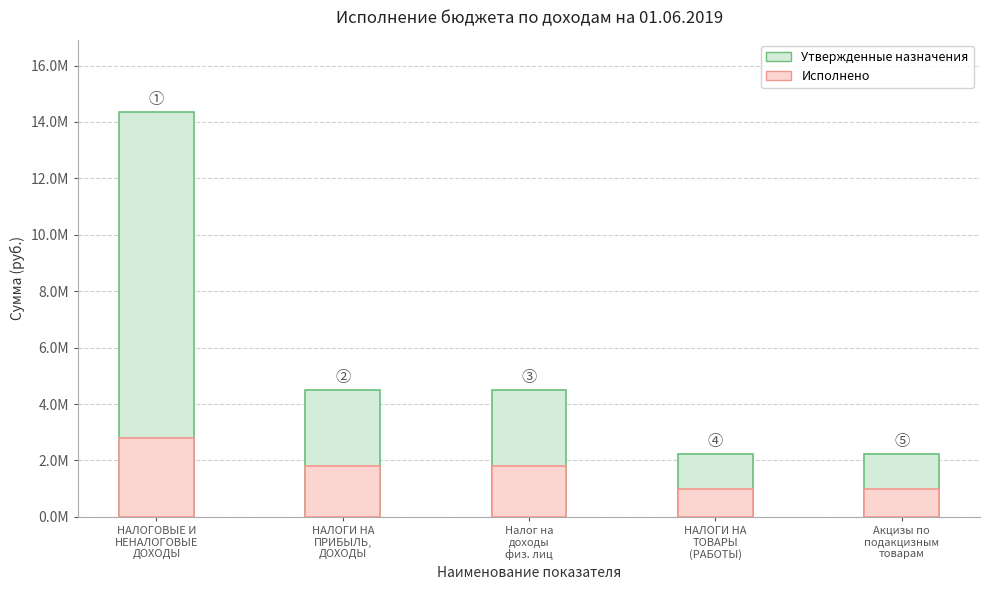

Reading left to right, what are all the values shown in this chart?

Утвержденные назначения: 14336368.0	4495600.0	4495600.0	2215600.0	2215600.0
Исполнено: 2791130.4	1798949.2	1798949.2	992181.2	992181.2